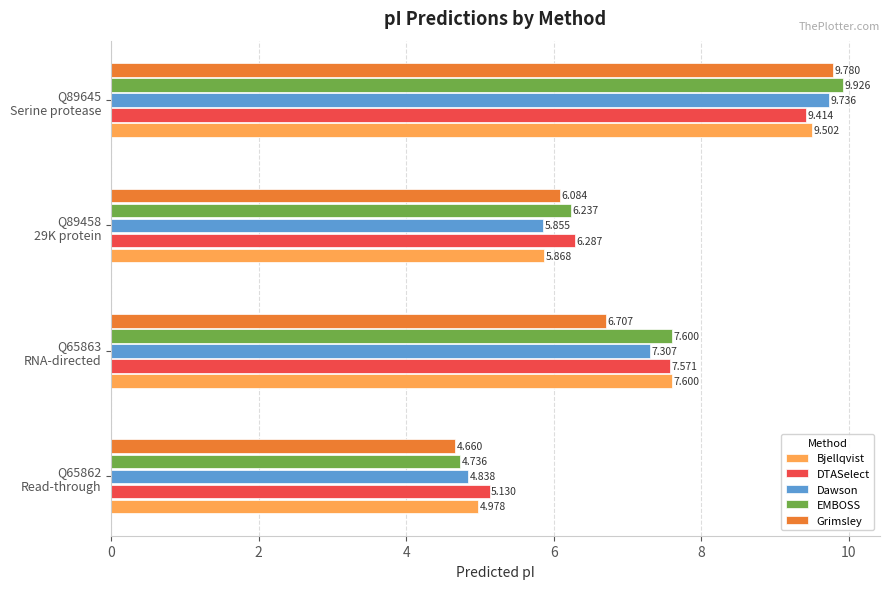

Rank the series by their maximum value, from highest to lowest.

EMBOSS, Grimsley, Dawson, Bjellqvist, DTASelect